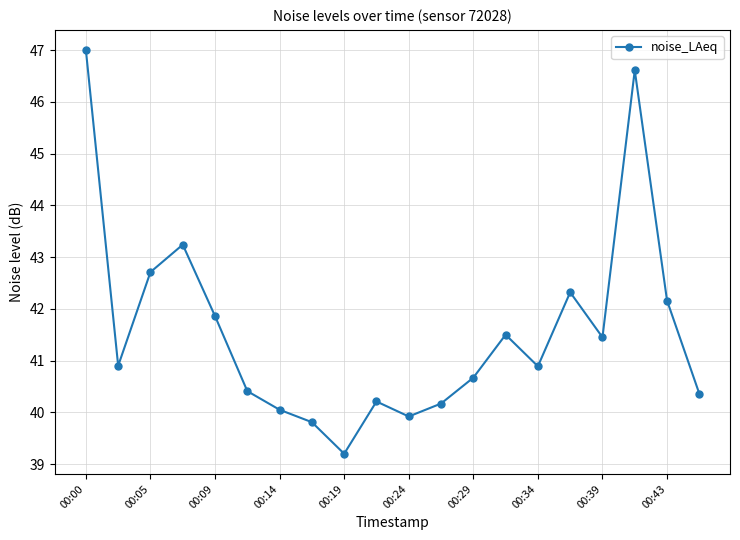

Does the chart have visible grid lines?

Yes